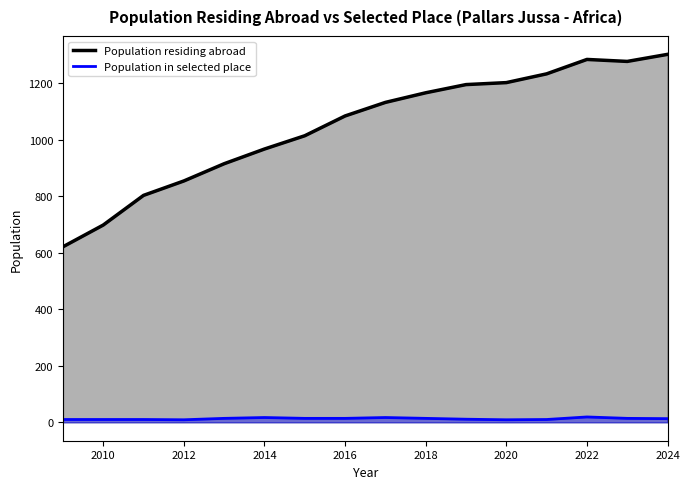

True or false: Population residing abroad and Population in selected place cross at least once.

False